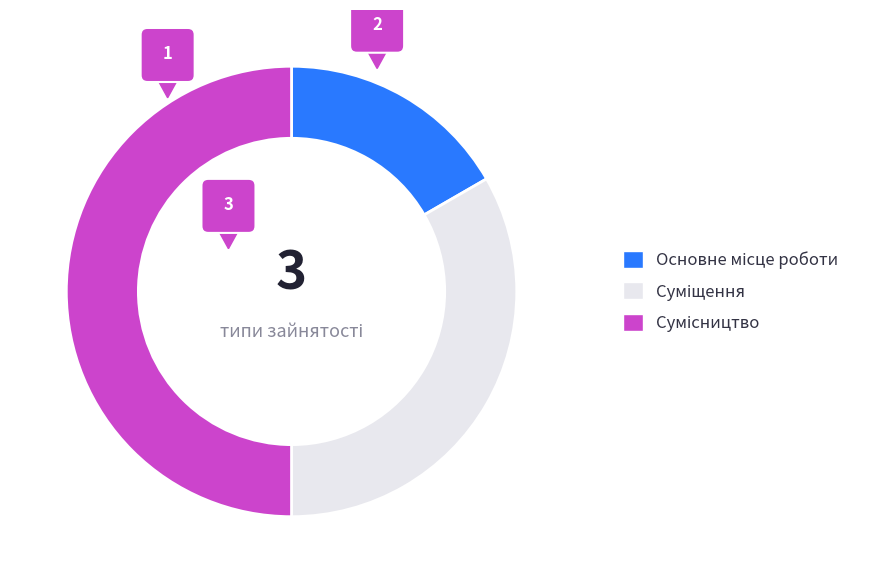

To the nearest percent, what is the difference between the Основне місце роботи and Суміщення slice percentages?

17%